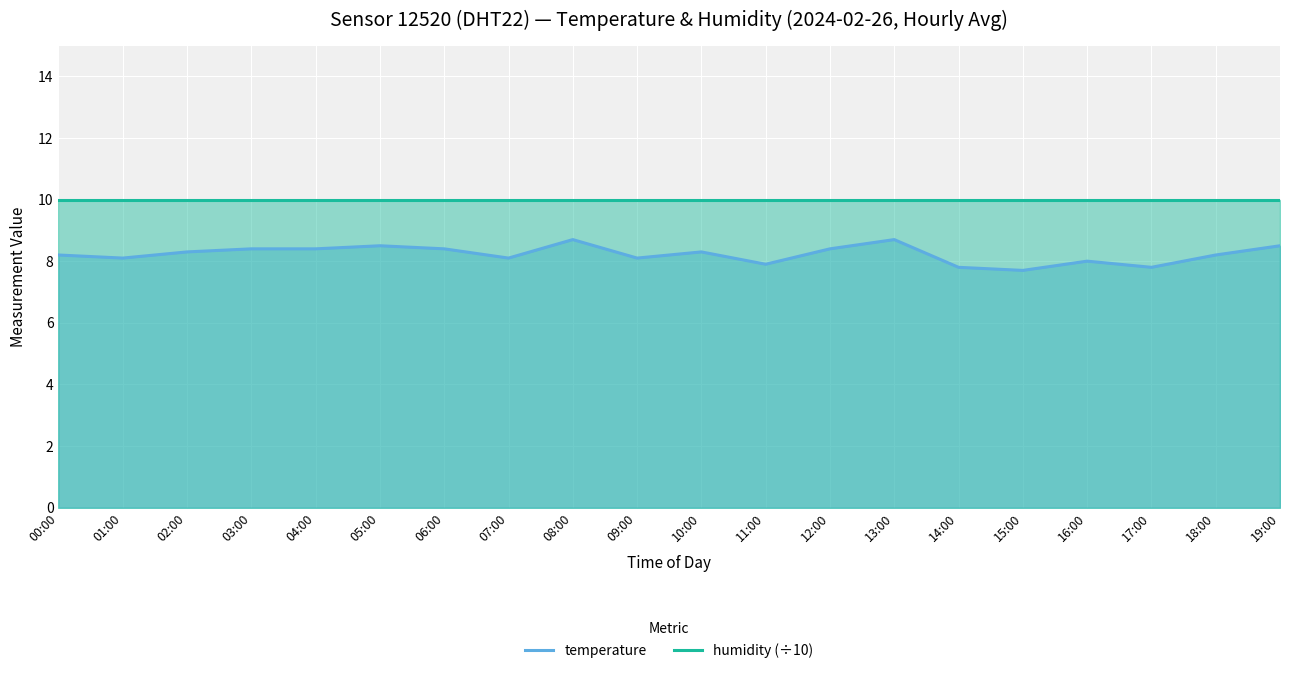

What is the label of the 20th point from the right?

00:00